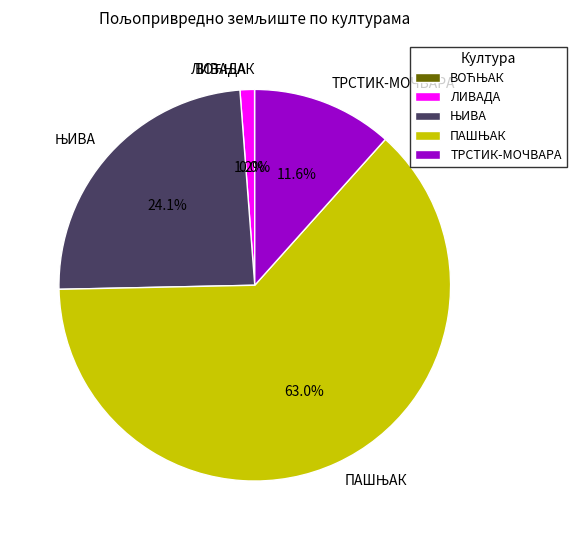

The ЛИВАДА slice represents 1% of the pie. True or false?

True